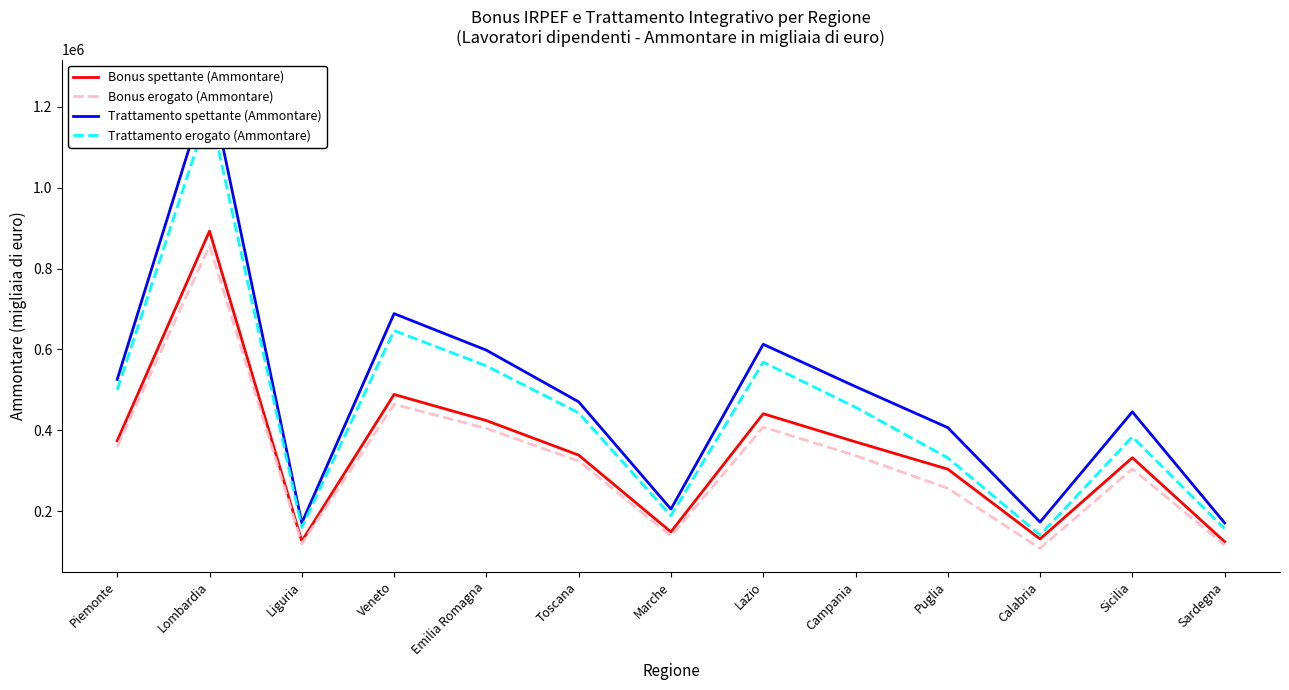

Does the chart have visible grid lines?

No